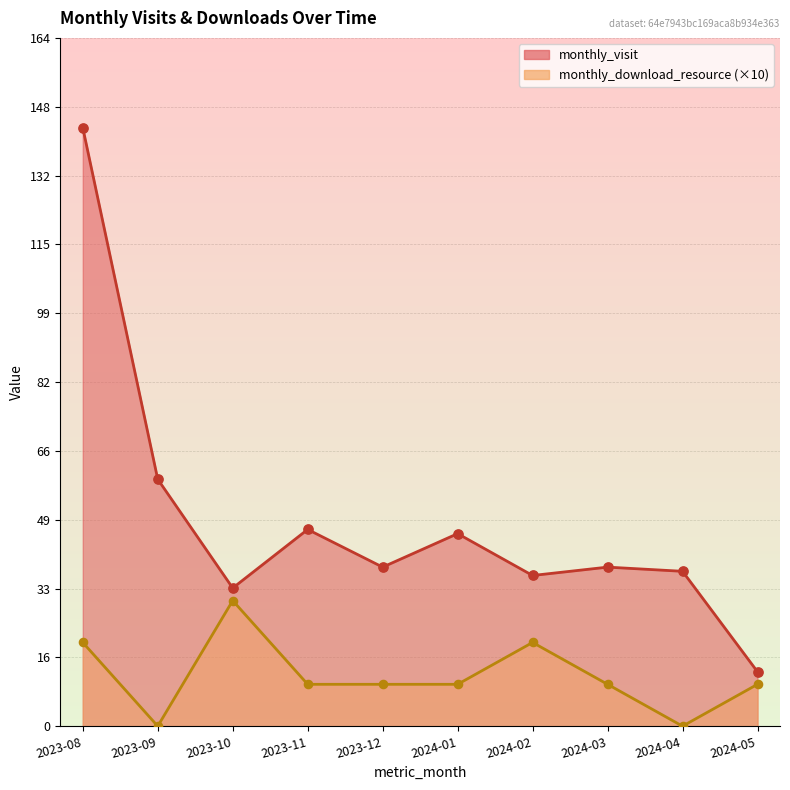

What are all the series names shown in the legend?

monthly_visit, monthly_download_resource